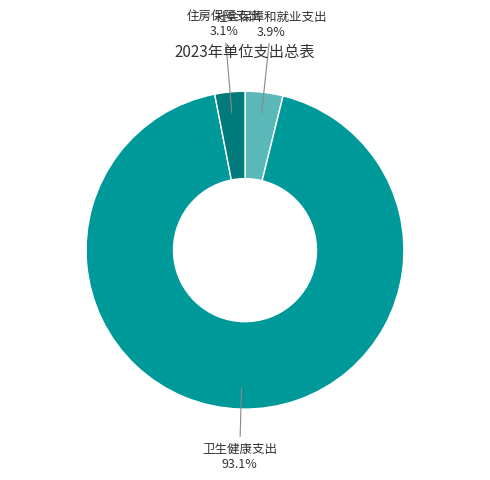

Is there a majority slice in this chart?

Yes